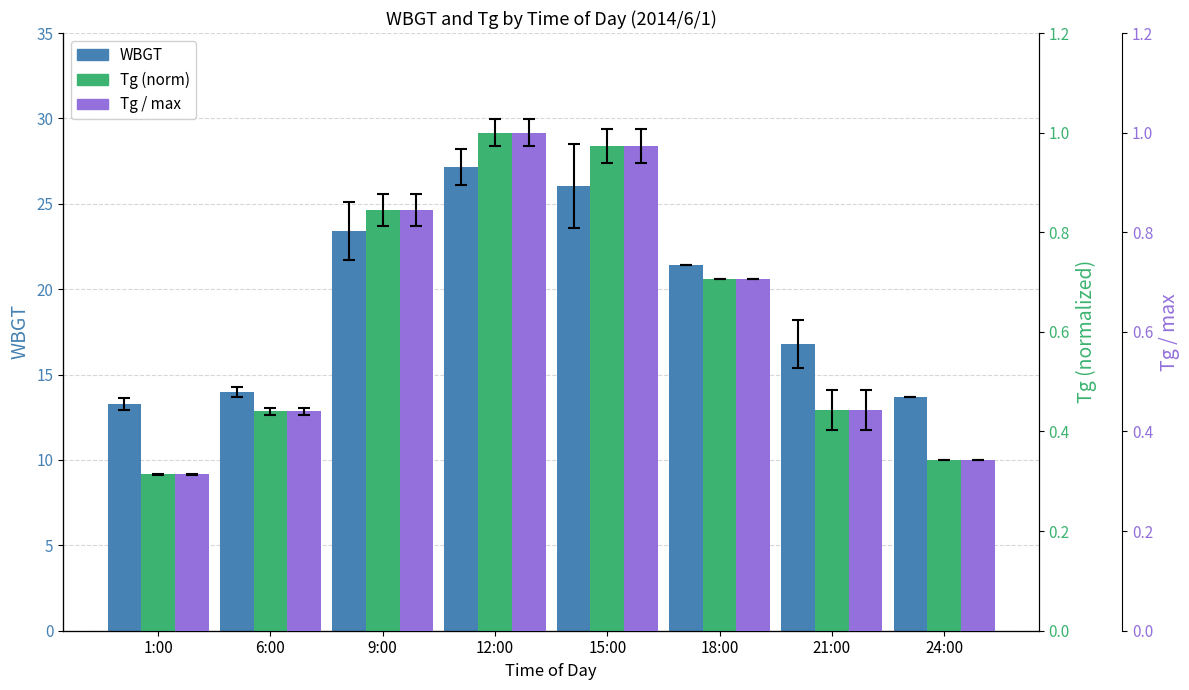

Count the number of data series in this chart.

3